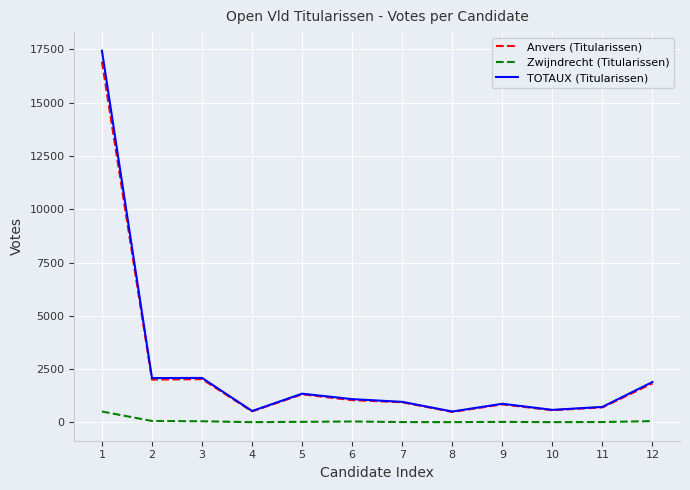

True or false: Anvers (Titularissen) has more than 0 points higher than both neighbors.

True